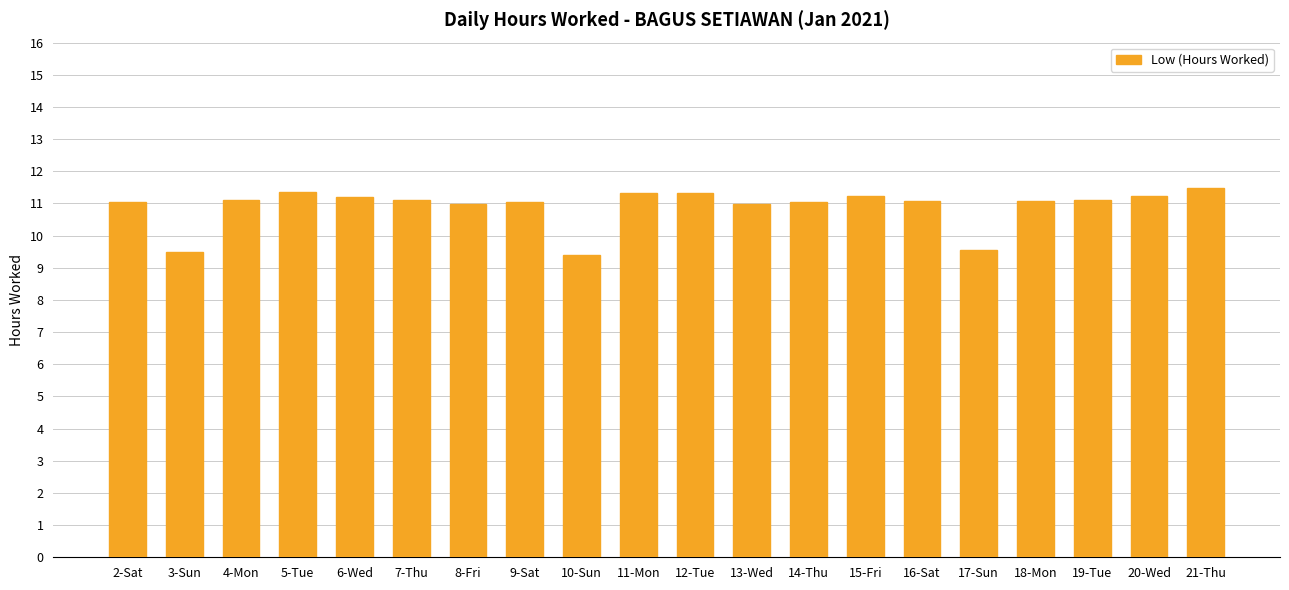

What is the smallest value displayed?

9.4